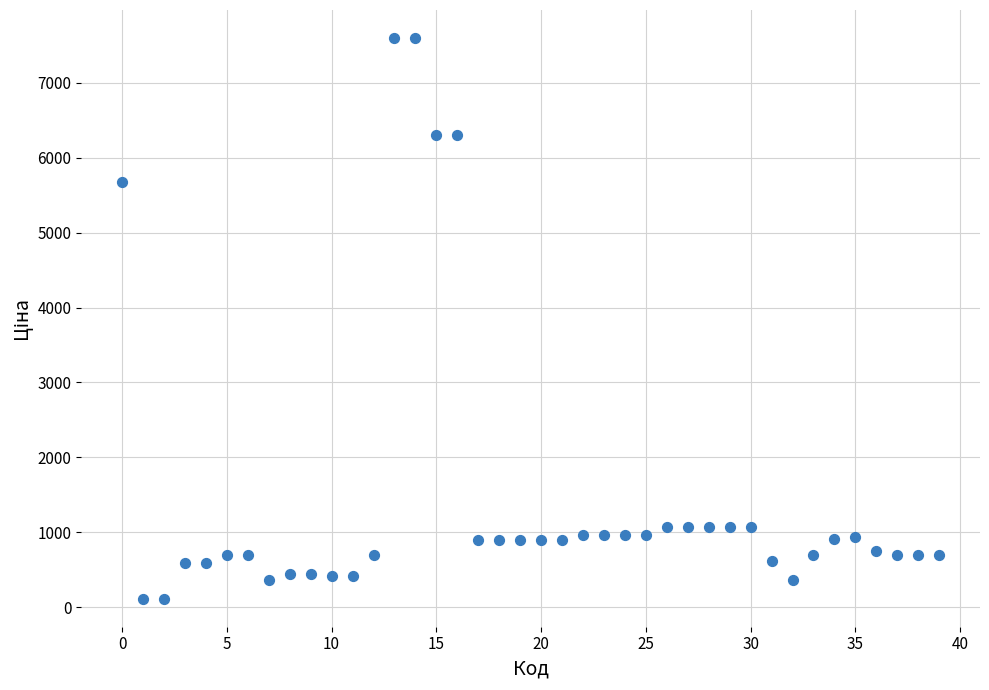

What is the range of Y values (max minus min)?

7482.4